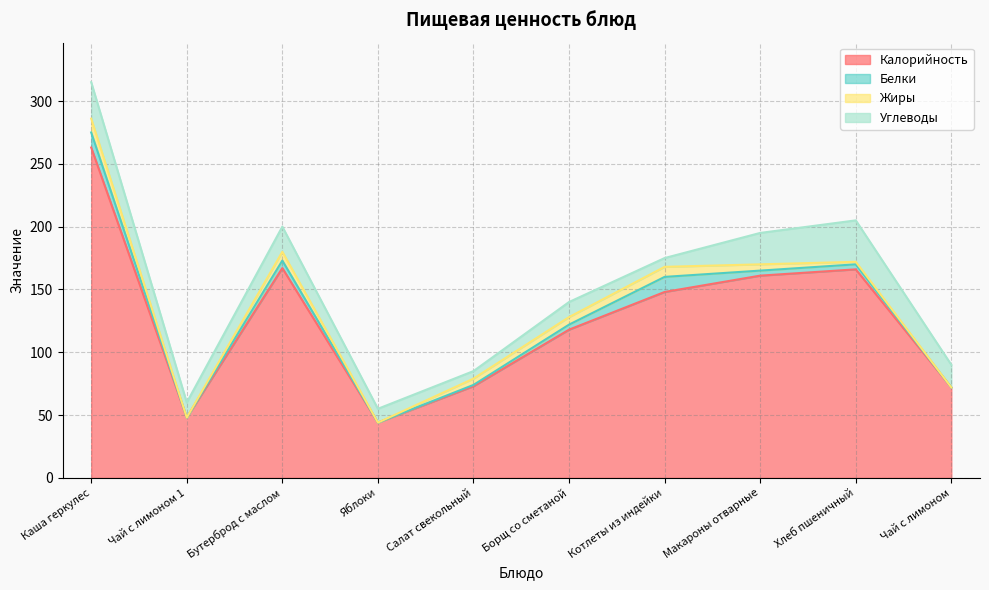

What is the value of the Жиры point at the 9th from the left?

2